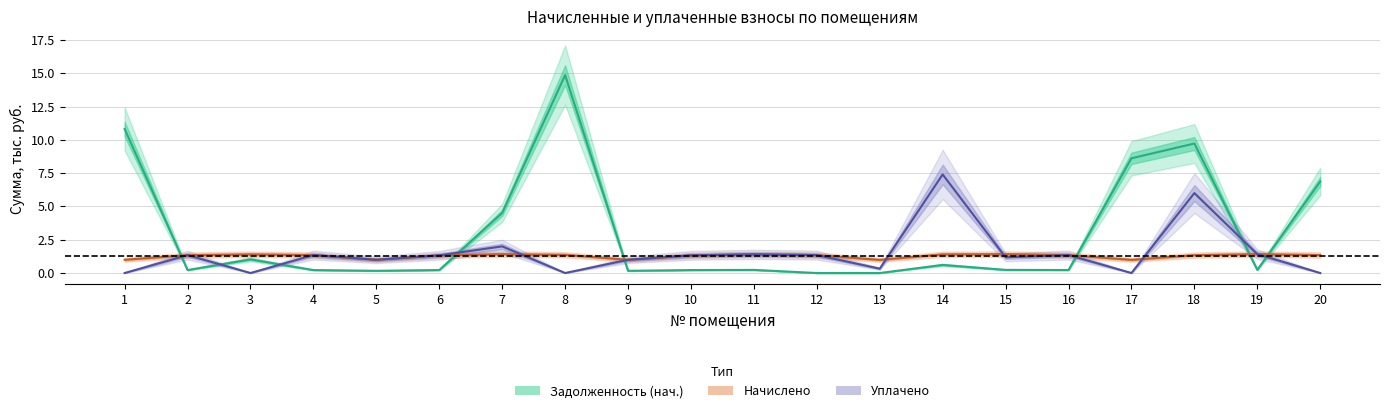

Which series has the largest total across all categories?

Задолженность (нач.)